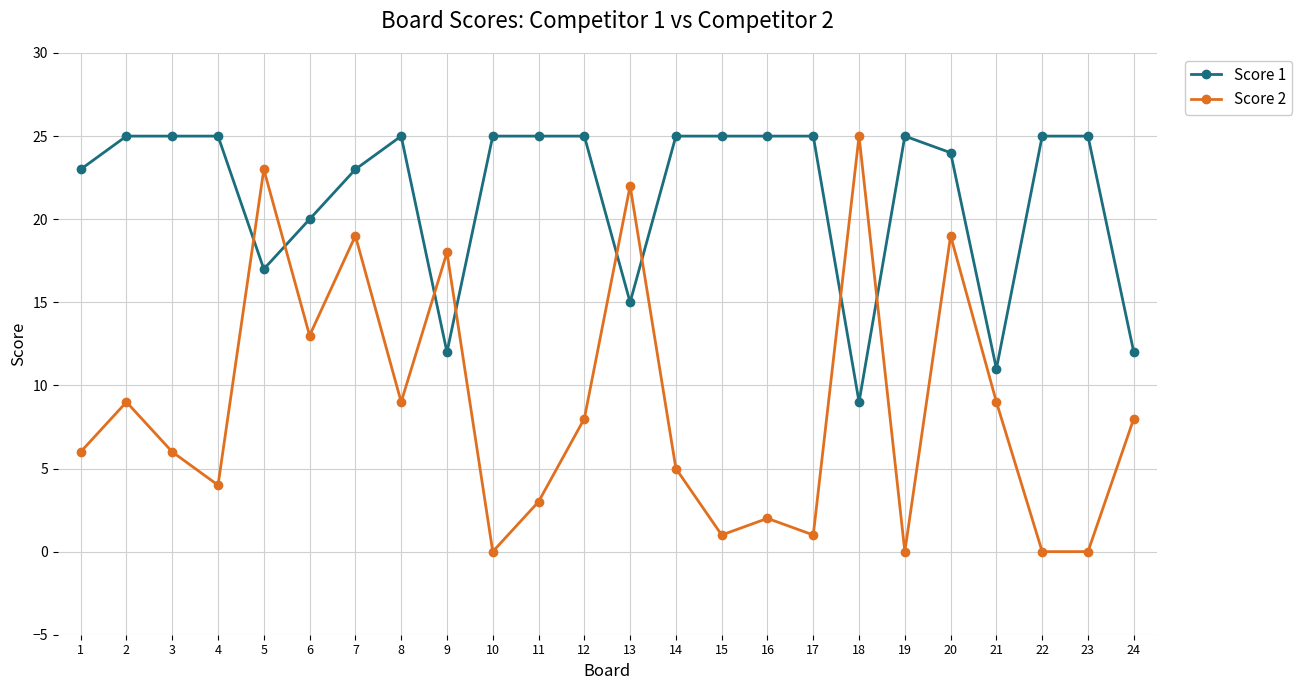

The Score 2 series shows 13 at 21. True or false?

False